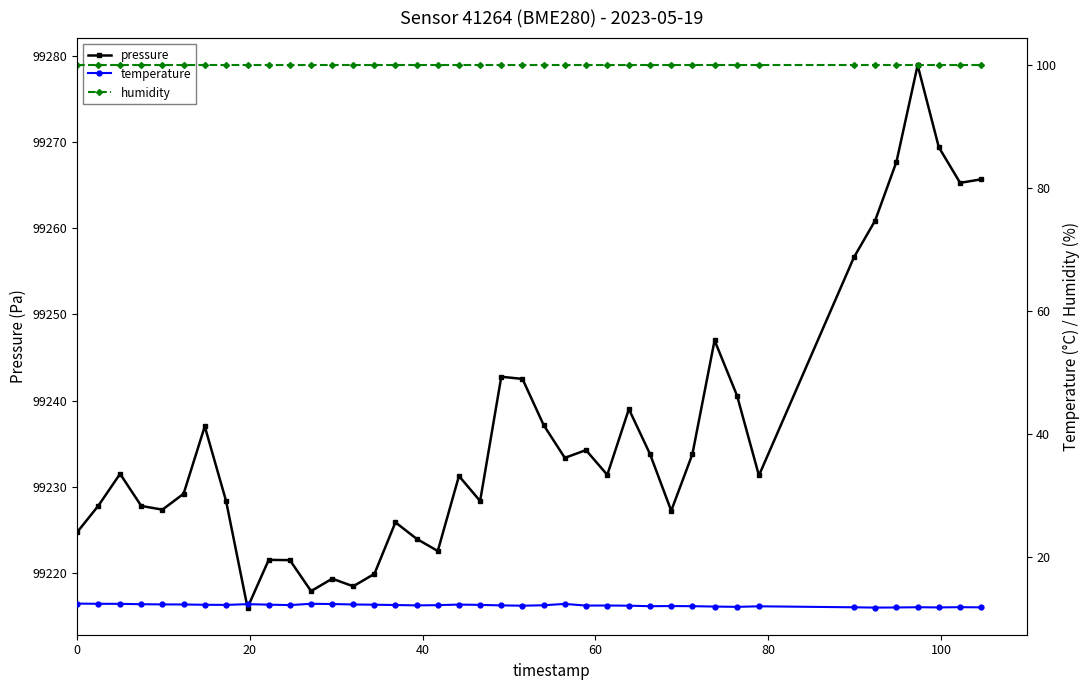

What are all the series names shown in the legend?

pressure, temperature, humidity